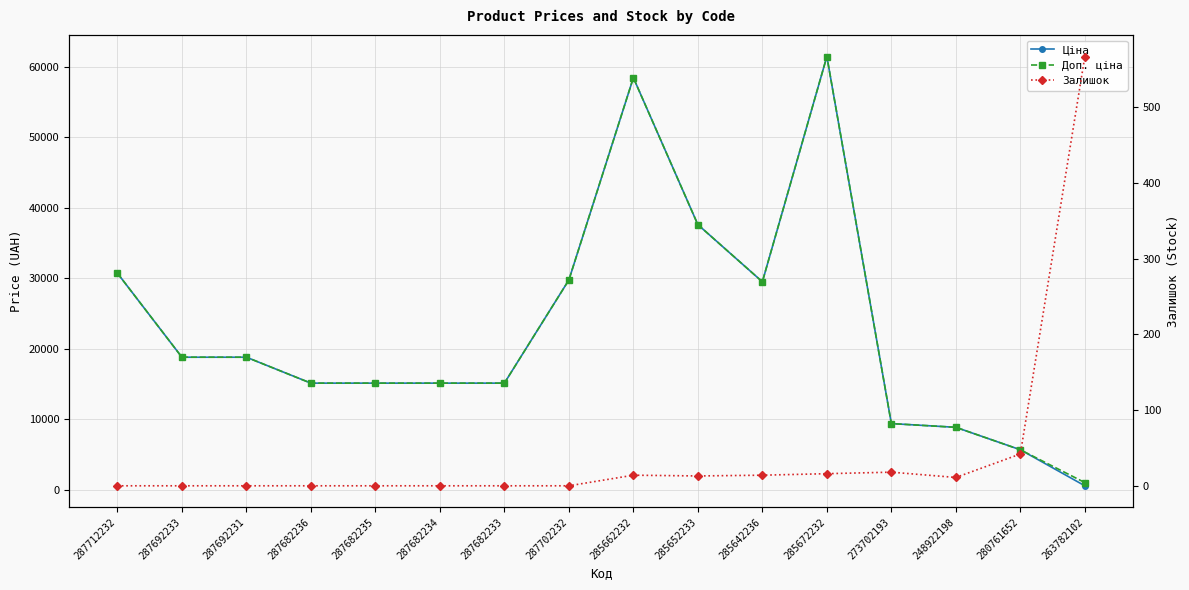

Reading left to right, what are all the values shown in this chart?

Ціна: 30717.1	18796.8	18796.8	15120.0	15120.0	15120.0	15120.0	29747.2	58426.5	37593.6	29491.5	61434.3	9384.0	8856.7	5673.8	564.0
Доп. ціна: 30717.1	18796.8	18796.8	15120.0	15120.0	15120.0	15120.0	29747.2	58426.5	37593.6	29491.5	61434.3	9384.0	8856.7	5673.8	1017.8
Залишок: 0.0	0.0	0.0	0.0	0.0	0.0	0.0	0.0	14.0	13.0	14.0	16.0	18.0	11.0	42.0	567.0